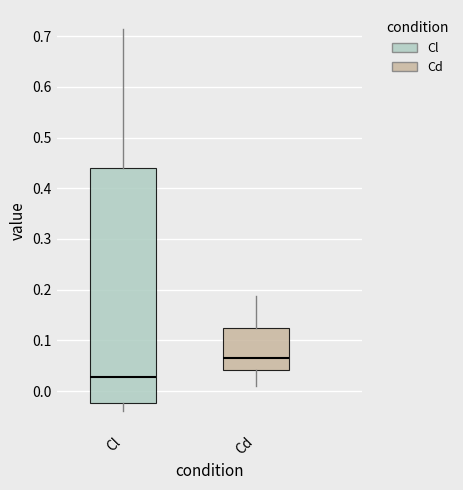

Which box has the lowest median line?

Cl